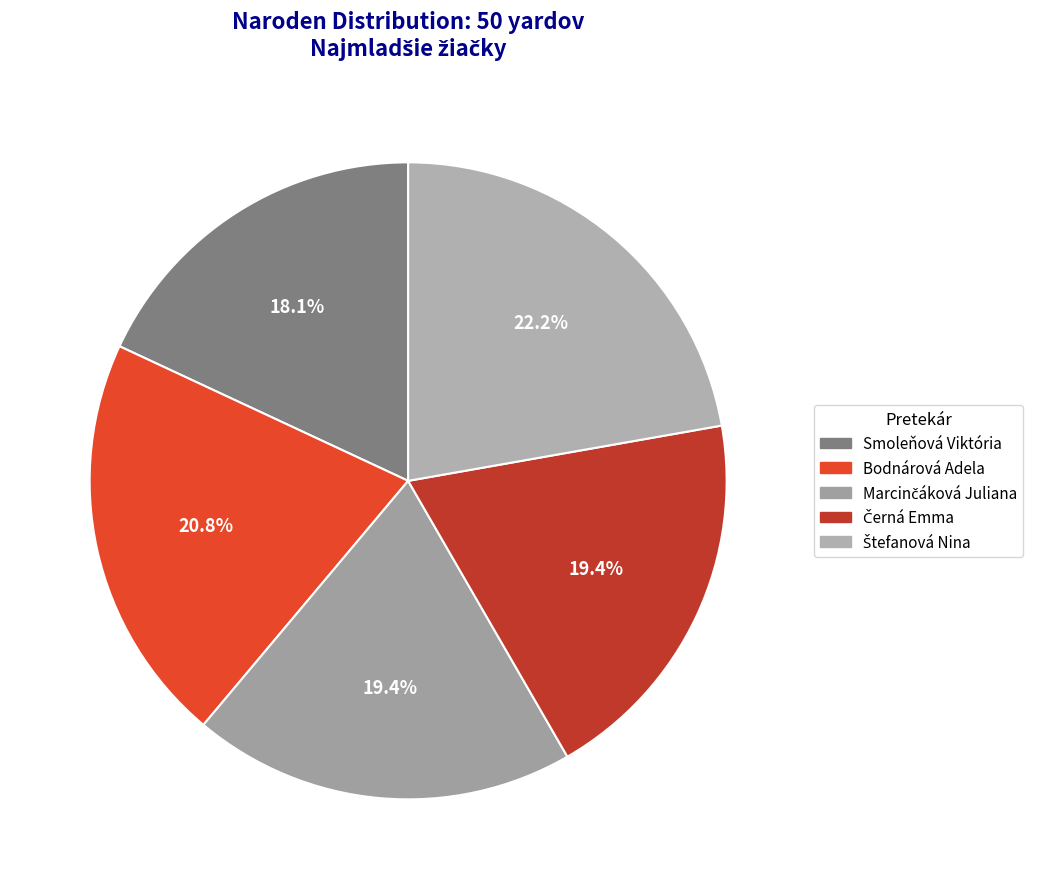

The Bodnárová Adela slice represents 12% of the pie. True or false?

False